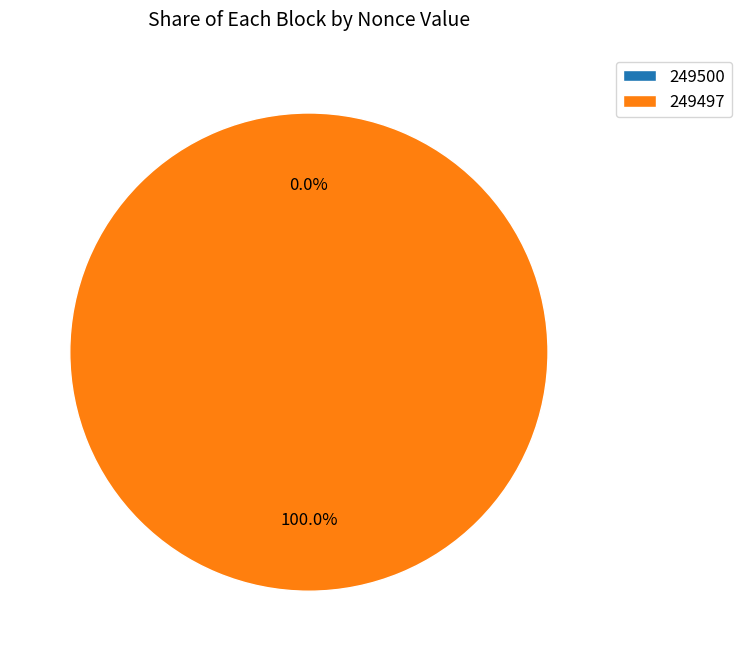

The 249497 slice represents 100% of the pie. True or false?

True